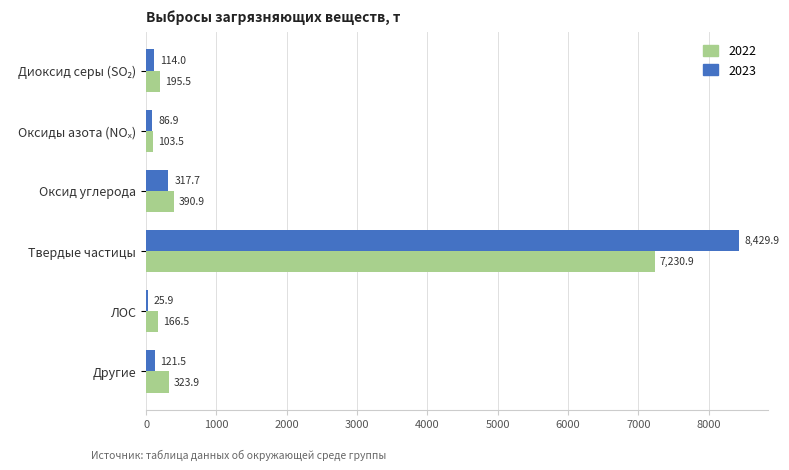

How many values in the 2023 series exceed 121?

3